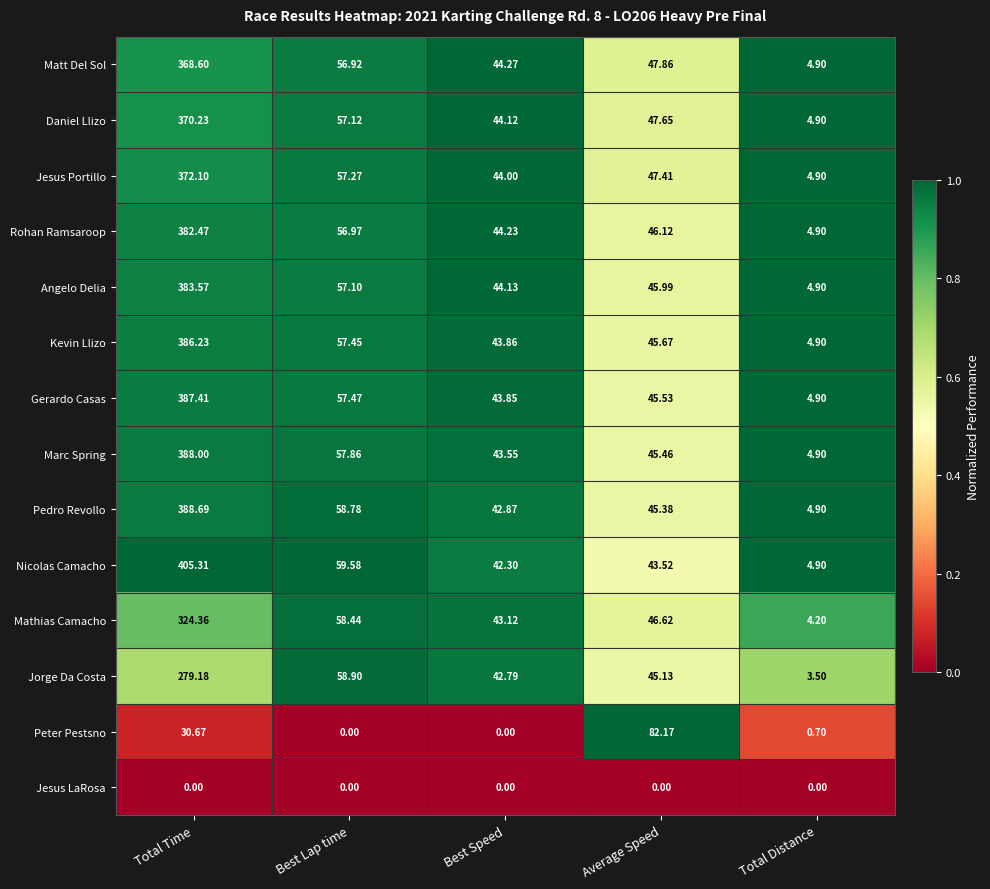

Where is Nicolas Camacho nearest to the value 205?

Best Lap time